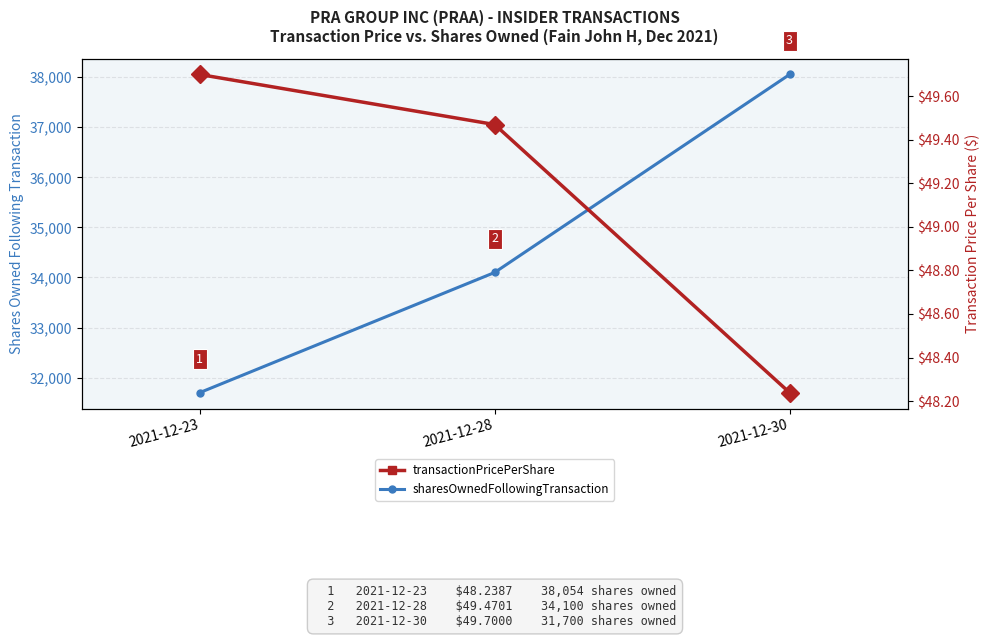

What is the minimum value for sharesOwnedFollowingTransaction?

31700.0